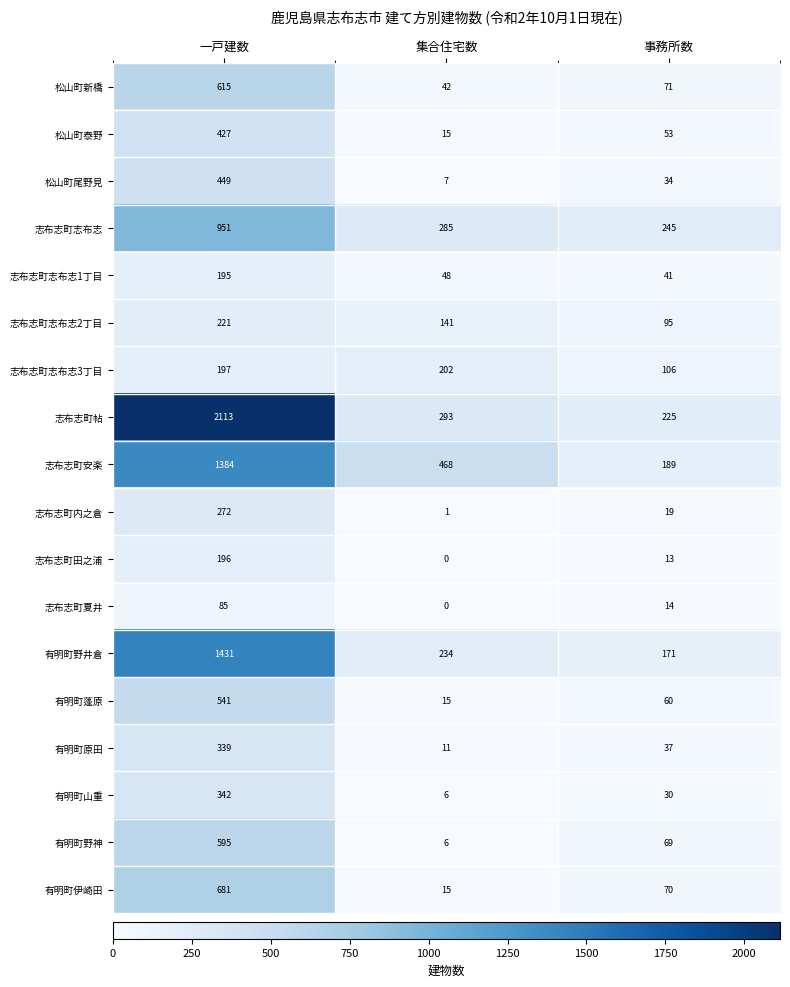

What is the sum of the 志布志町志布志 values at 一戸建数 and 集合住宅数?

1236